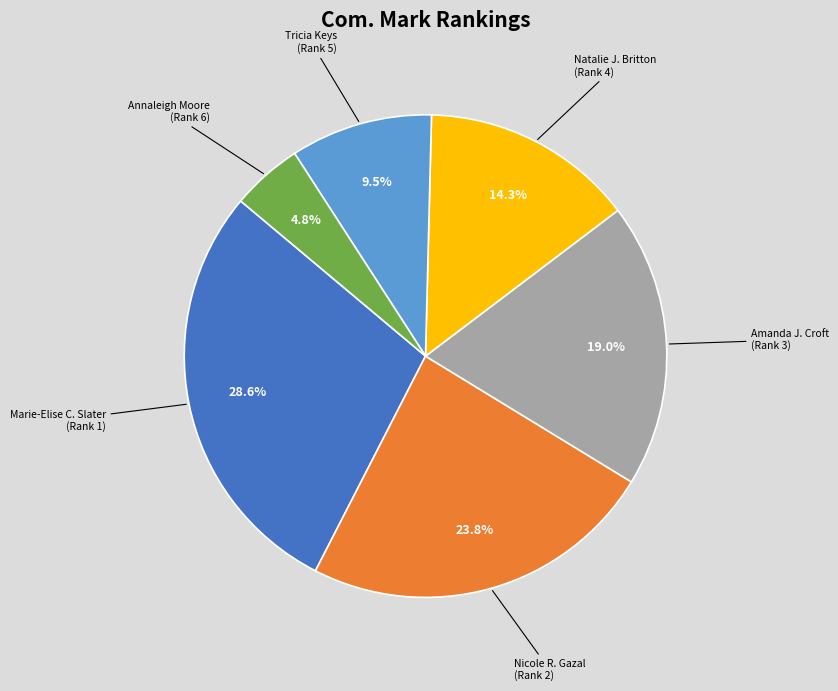

How many segments does this pie chart have?

6